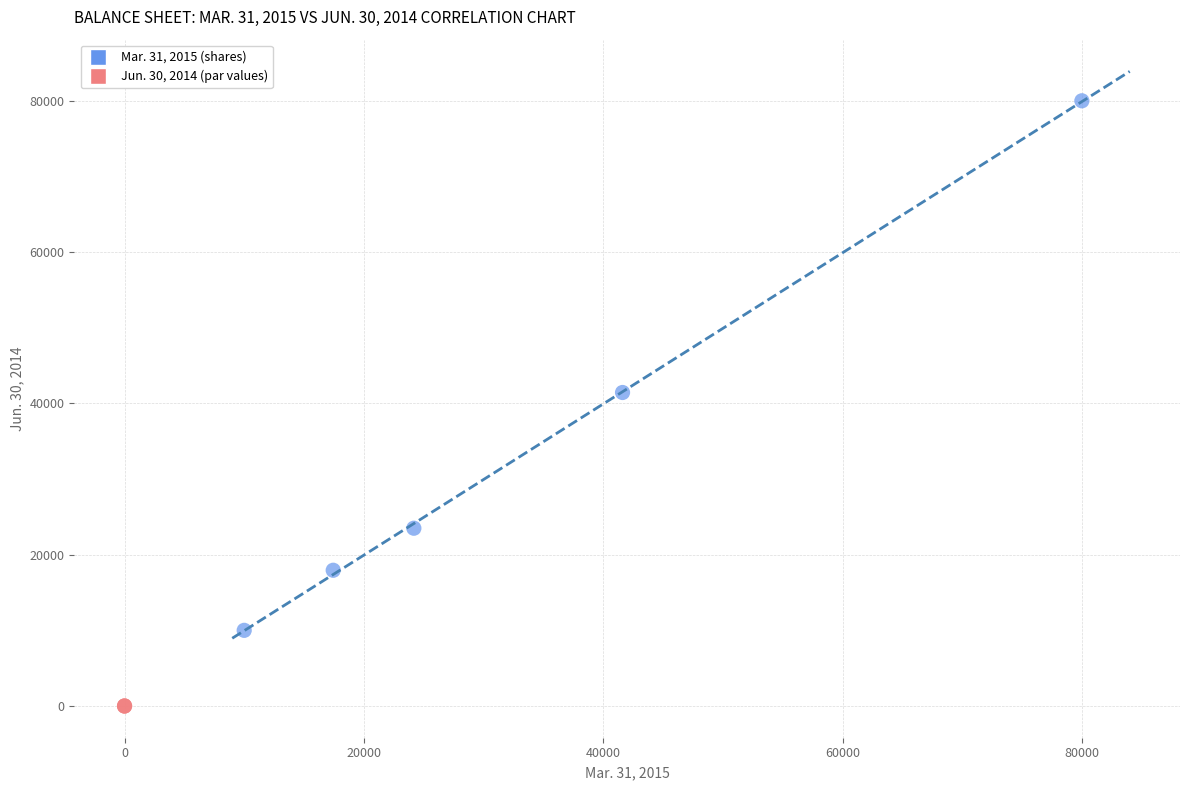

Which series reaches the maximum Y coordinate?

Mar. 31, 2015 (shares)